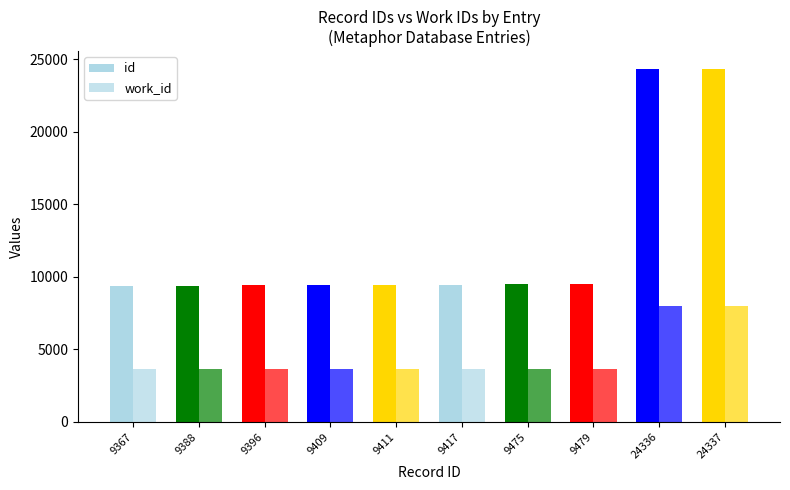

Between 9417 and 24337, which is larger?

24337